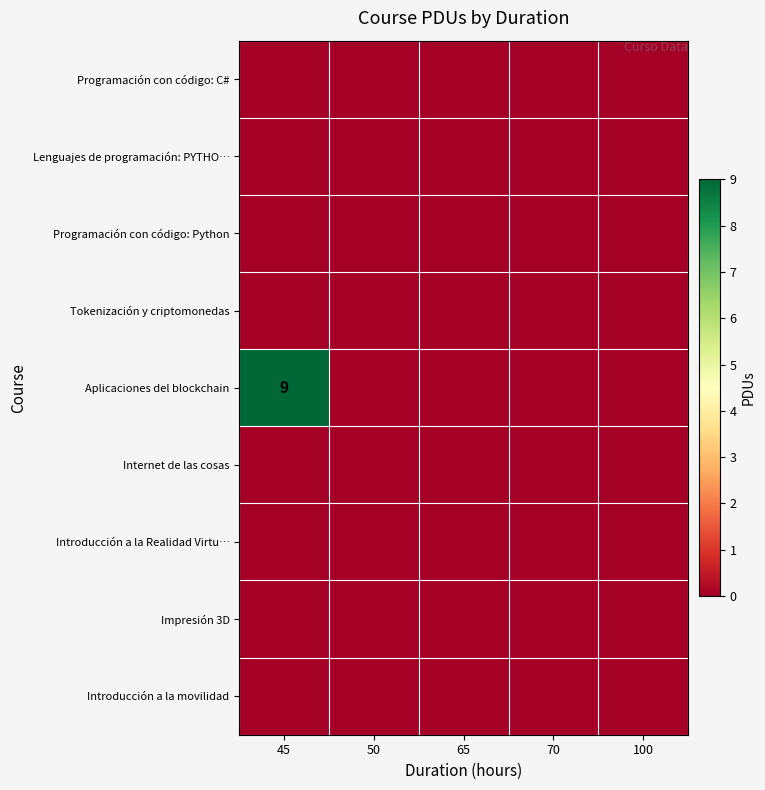

Rank the categories by row_2 value from highest to lowest.

45, 50, 65, 70, 100